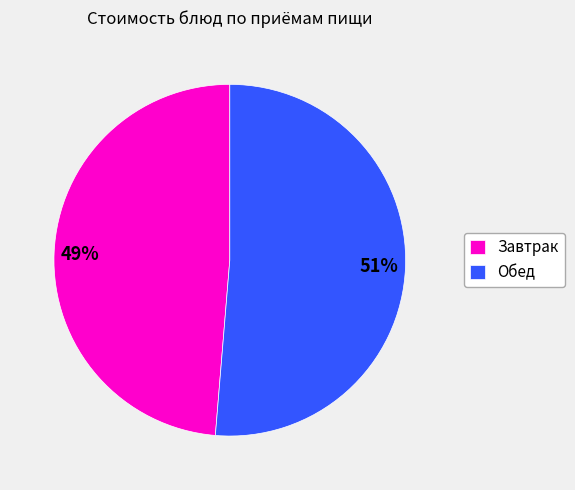

Count the number of slices in the pie.

2